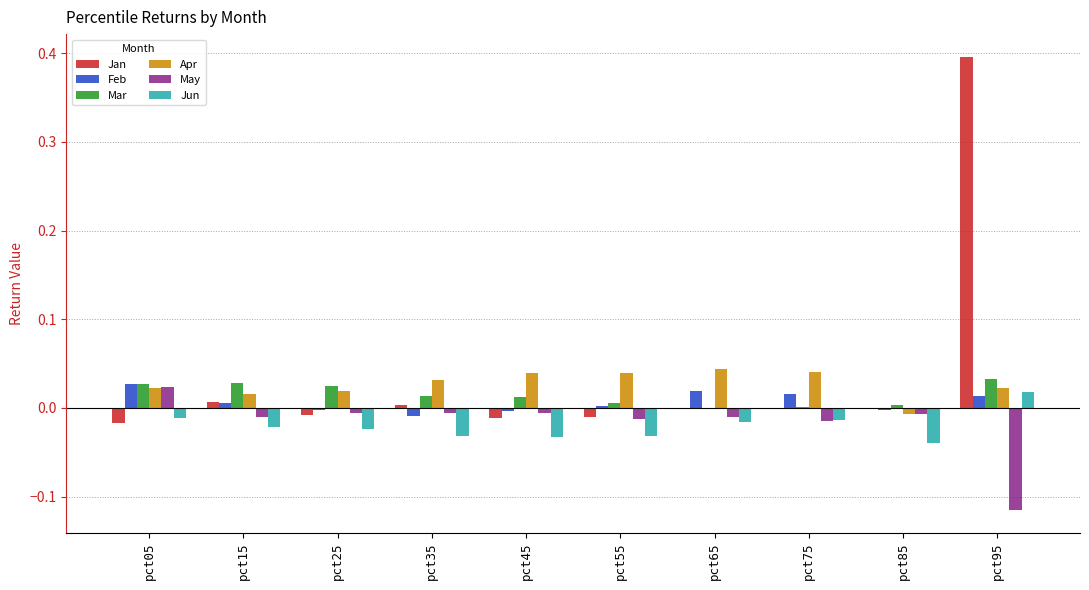

Which series has the largest range (max minus min)?

Jan